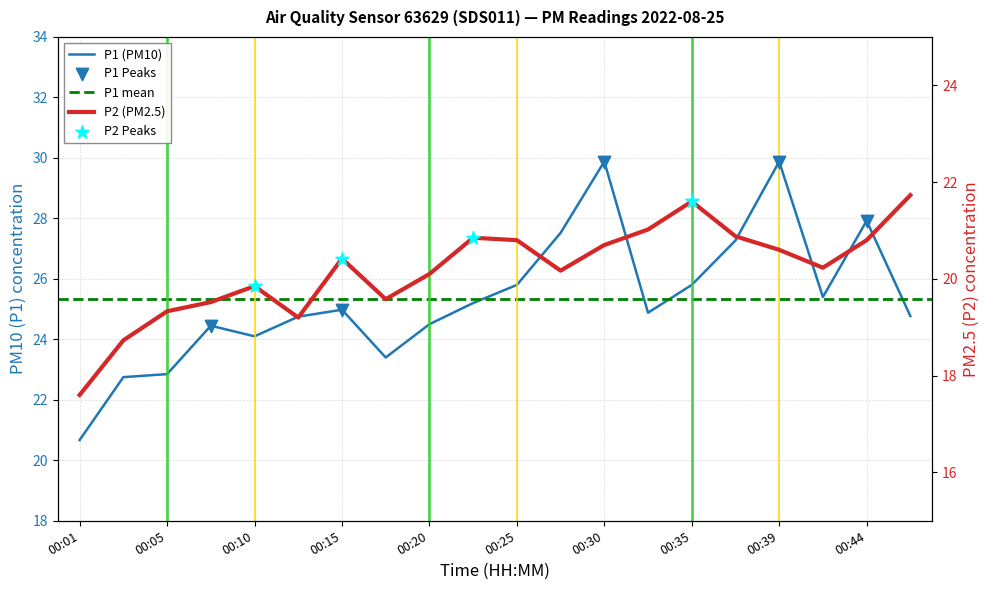

Is the value of P1 at 00:25 greater than the value of P2 at 00:47?

Yes